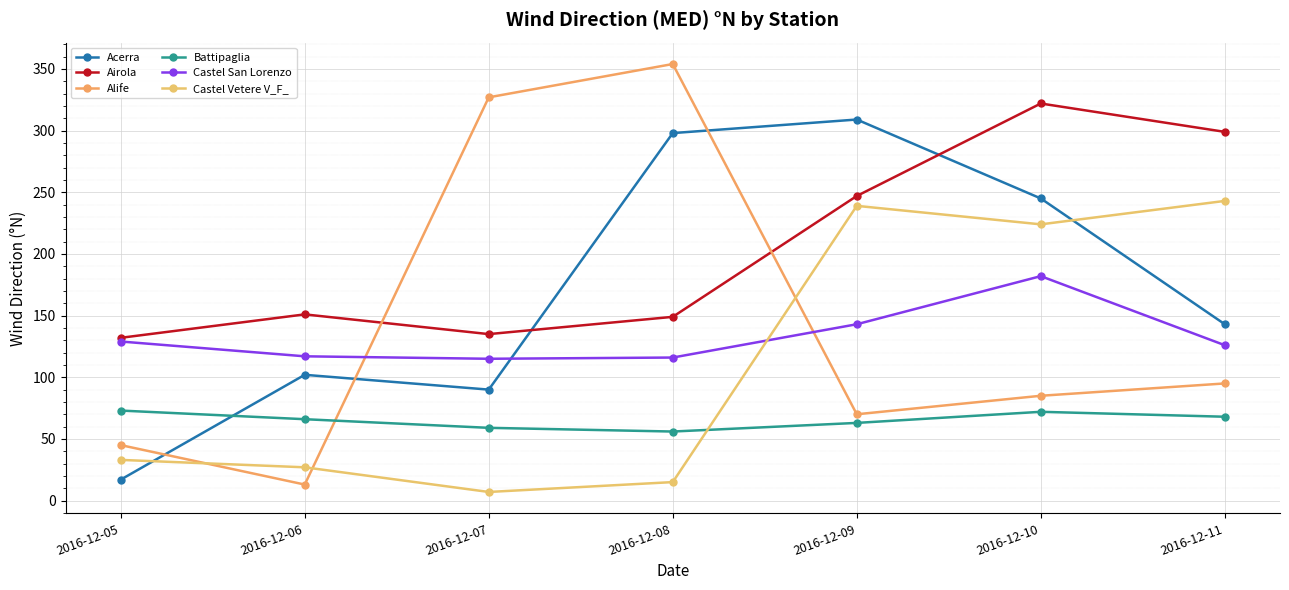

True or false: Castel Vetere V_F_ has a value of 43 at 2016-12-06.

False